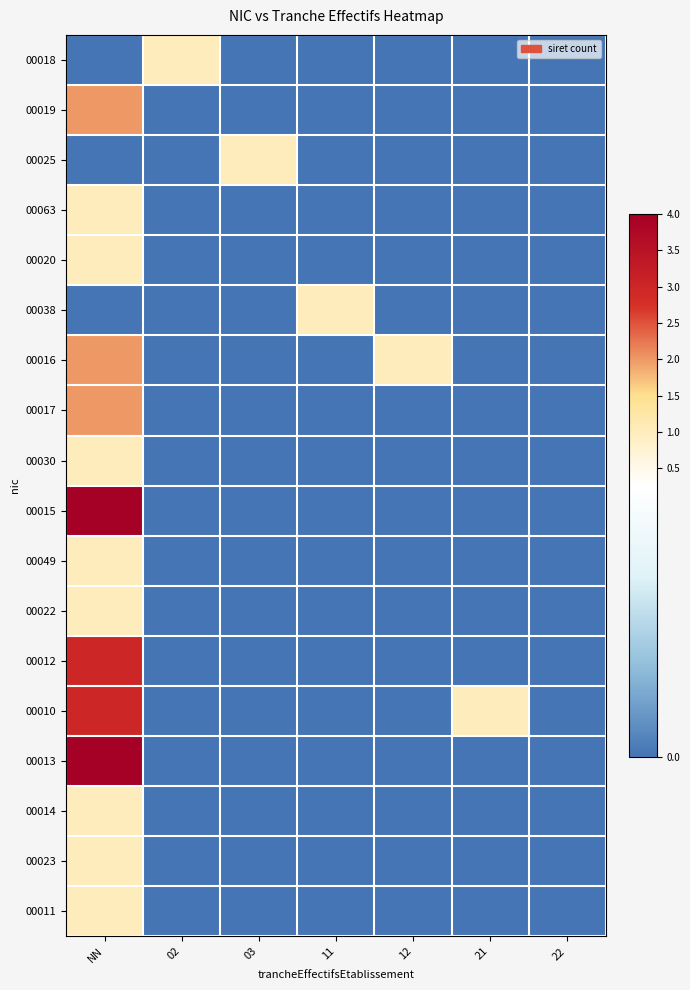

How many categories are shown in the chart?

7